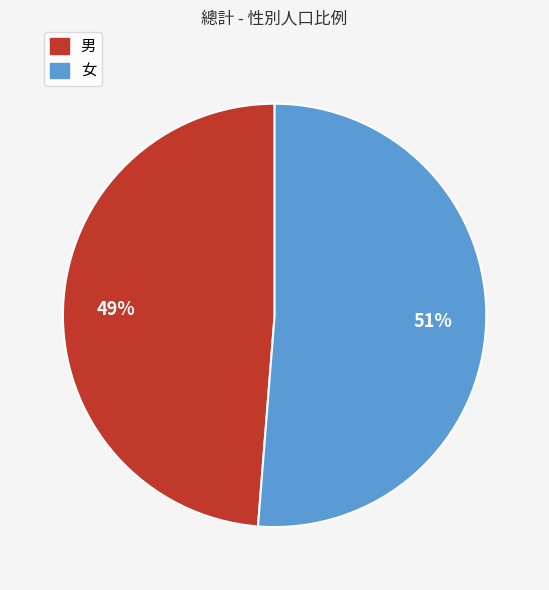

How many segments does this pie chart have?

2